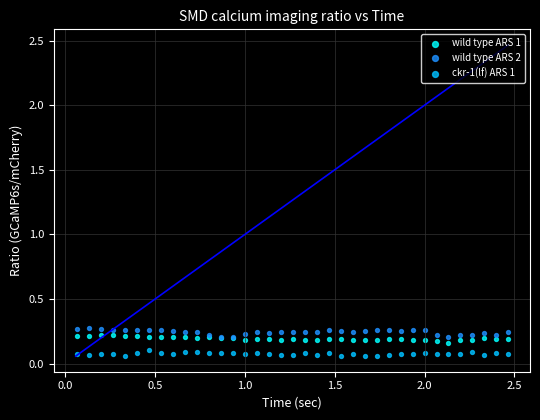

What is the X range (max minus min) for the scatter plot?

2.4